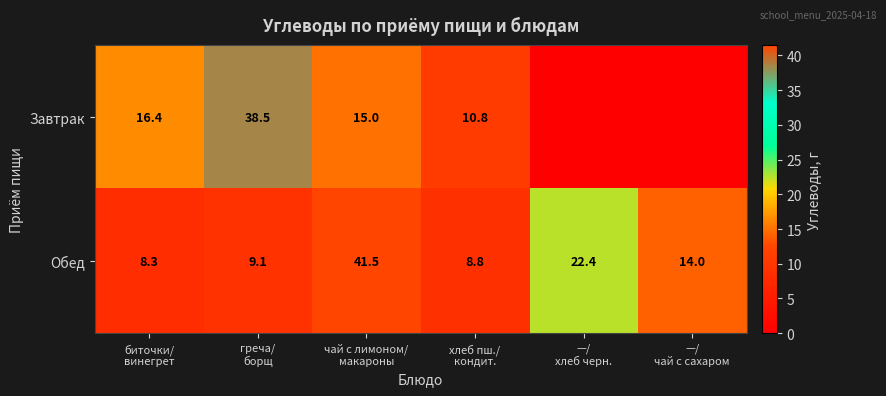

What is the highest value of the Обед series?

41.5